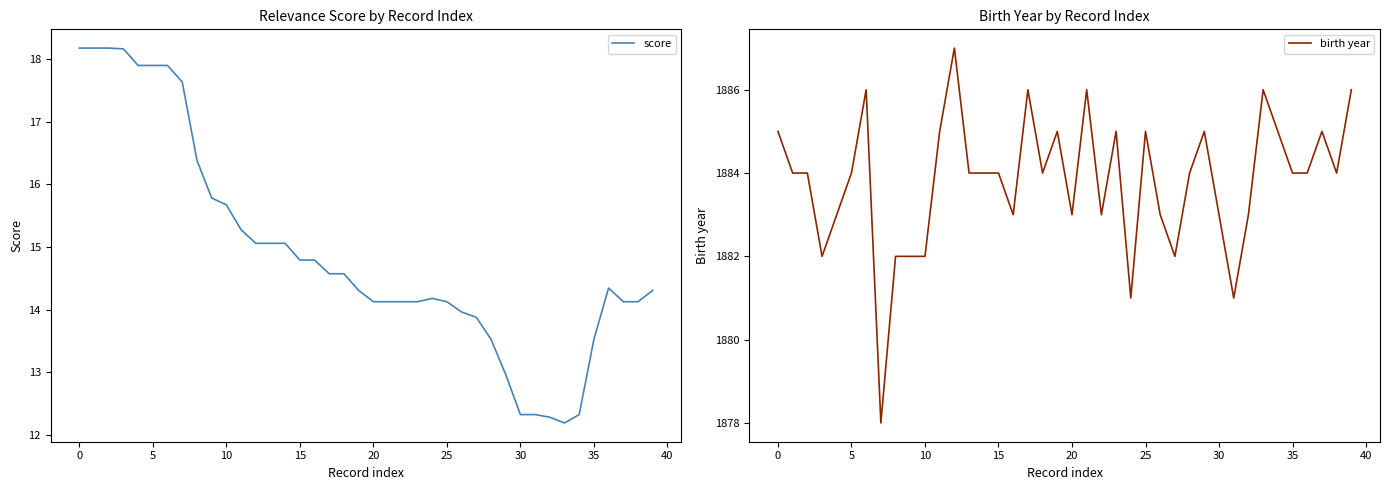

Is it true that score equals 7.1 at 15?

False